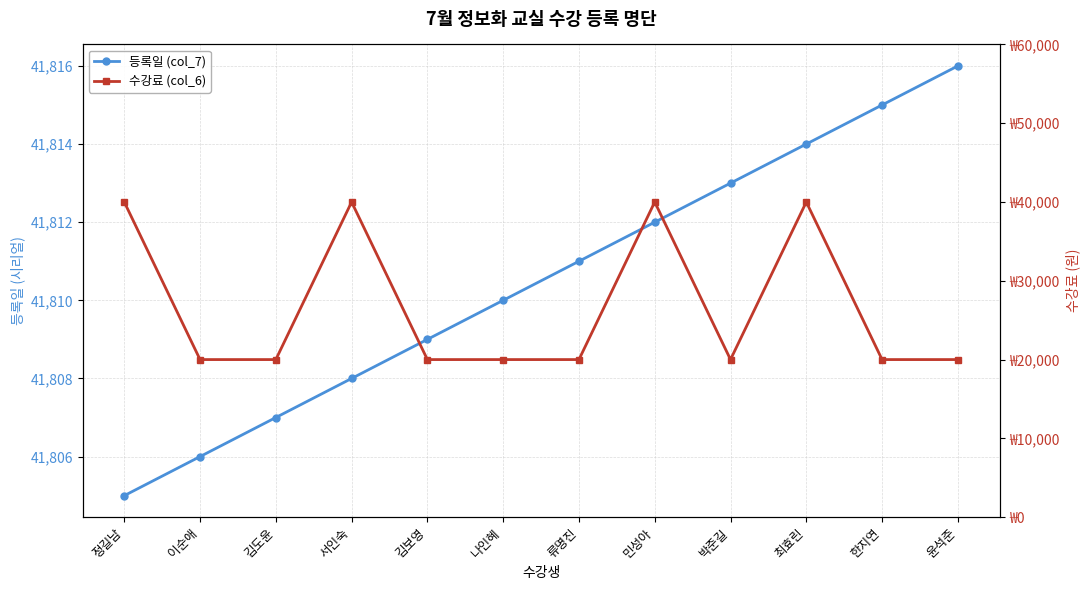

Reading right to left, what are all the values shown in this chart?

등록일 (col_7): 41816	41815	41814	41813	41812	41811	41810	41809	41808	41807	41806	41805
수강료 (col_6): 20000	20000	40000	20000	40000	20000	20000	20000	40000	20000	20000	40000